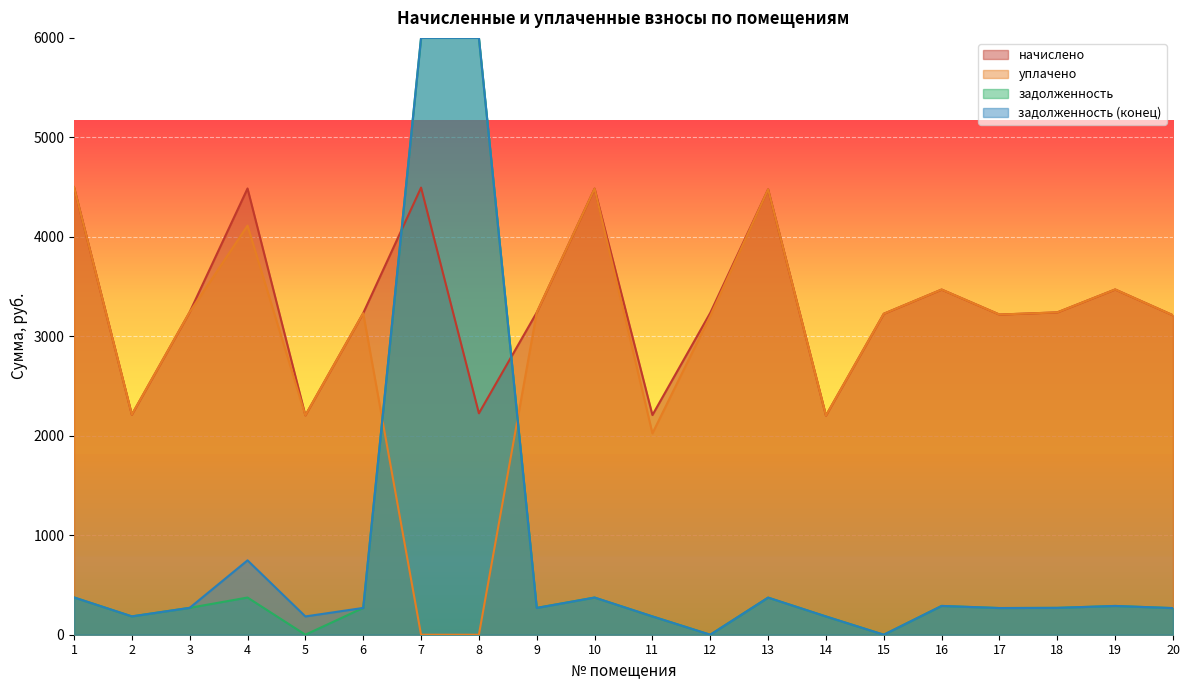

What is the value of the уплачено point at the 10th from the left?

4484.8